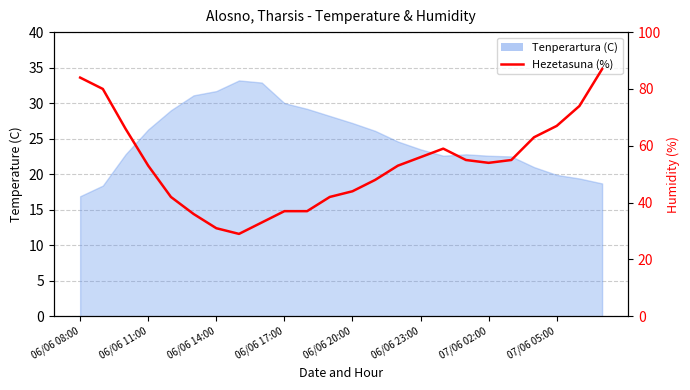

What is the ratio of the value at 15 to the value at 16?

0.9